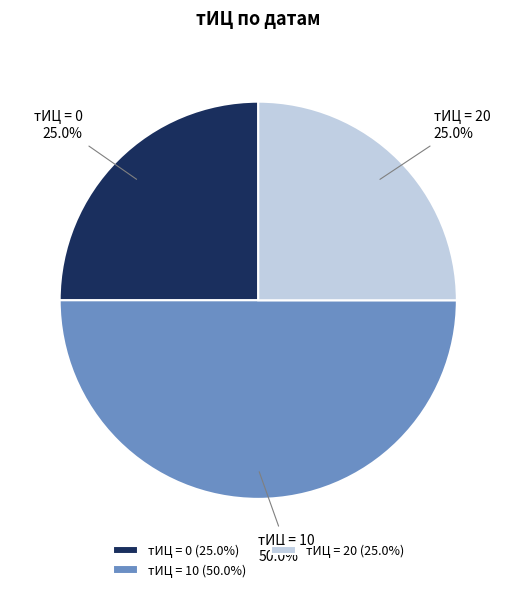

Is тИЦ = 20 the majority of the pie?

No